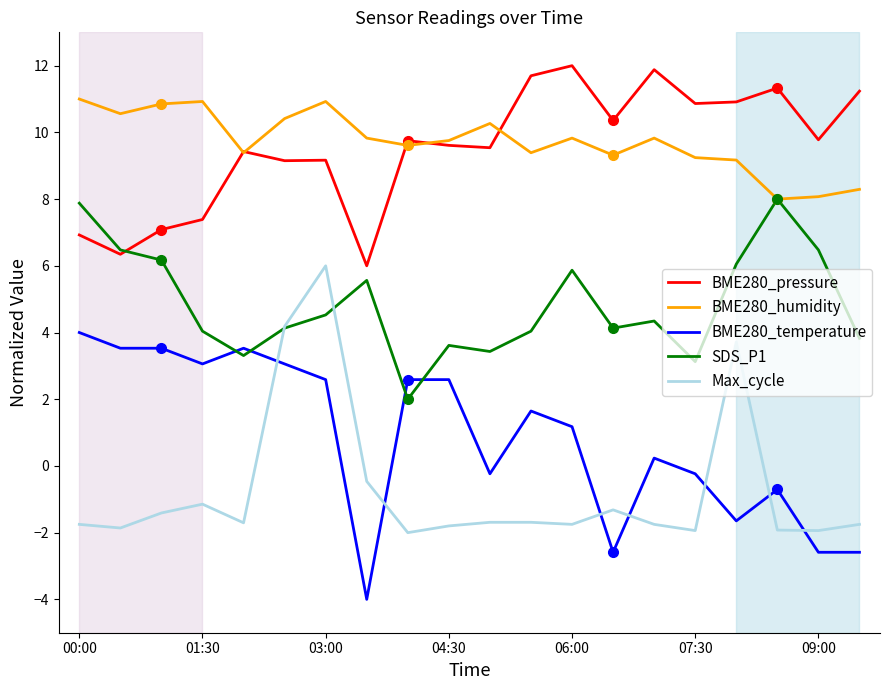

What is the greatest value displayed?

12.0